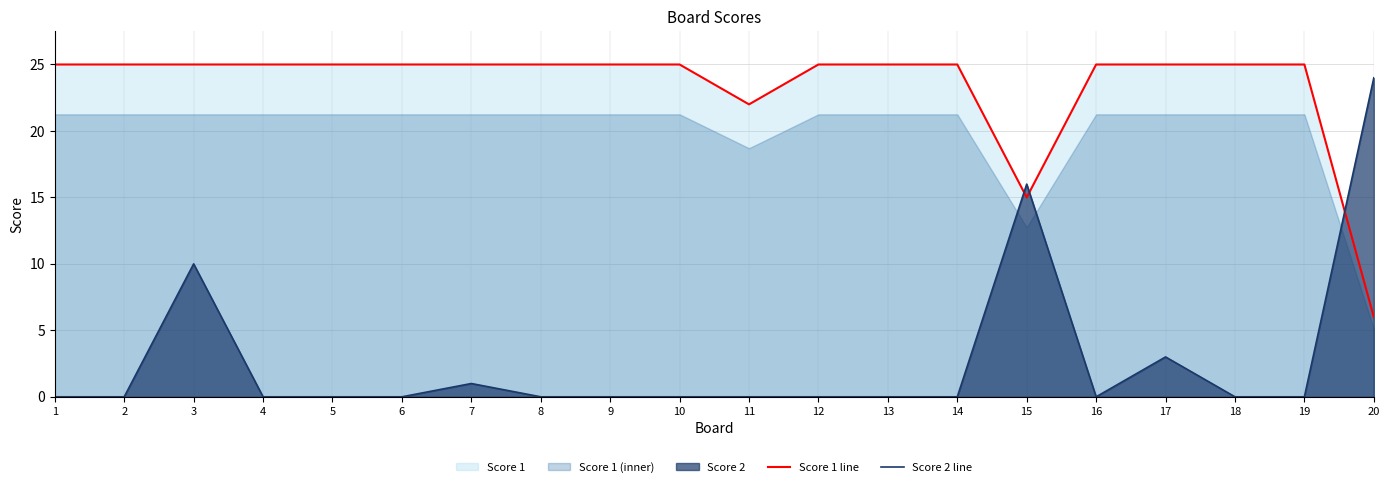

What is the average value of the Score 2 line series?

3